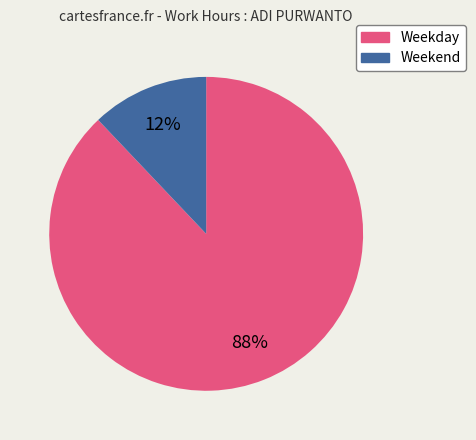

To the nearest percent, what is the difference between the largest and smallest slice percentages?

76%